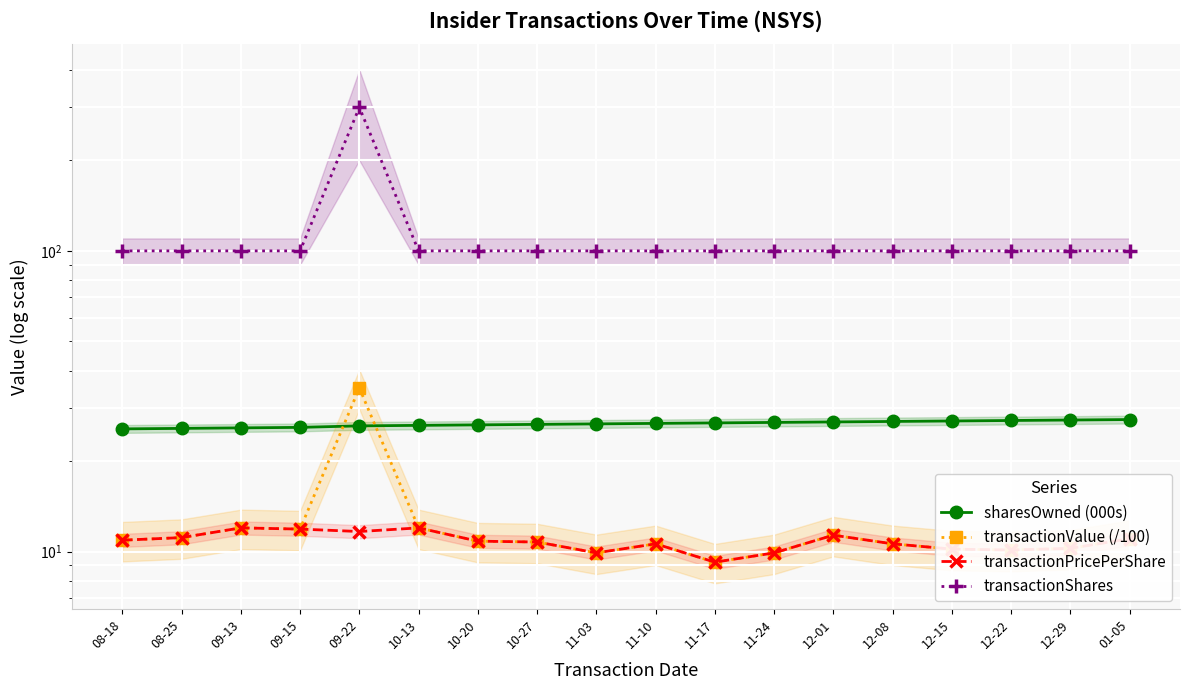

What is the label of the 4th point from the right?

12-15